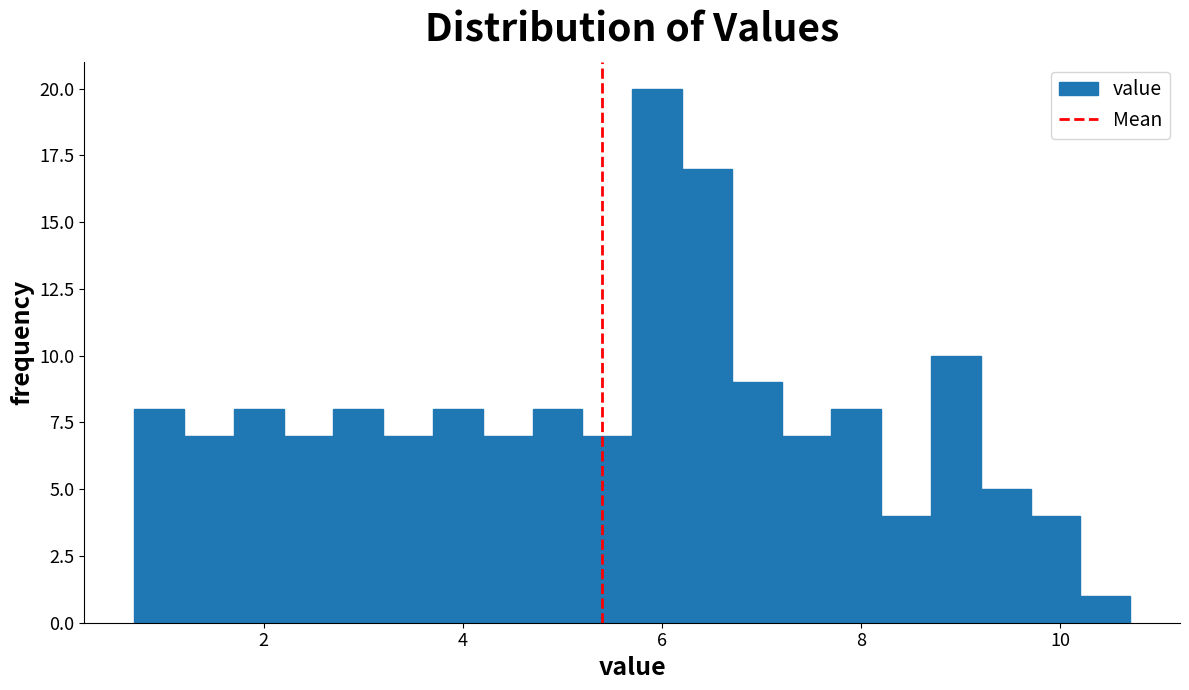

Around what value on the x-axis is the tallest bar? Give the approximate position of its centre, as read against the axis.

6.0